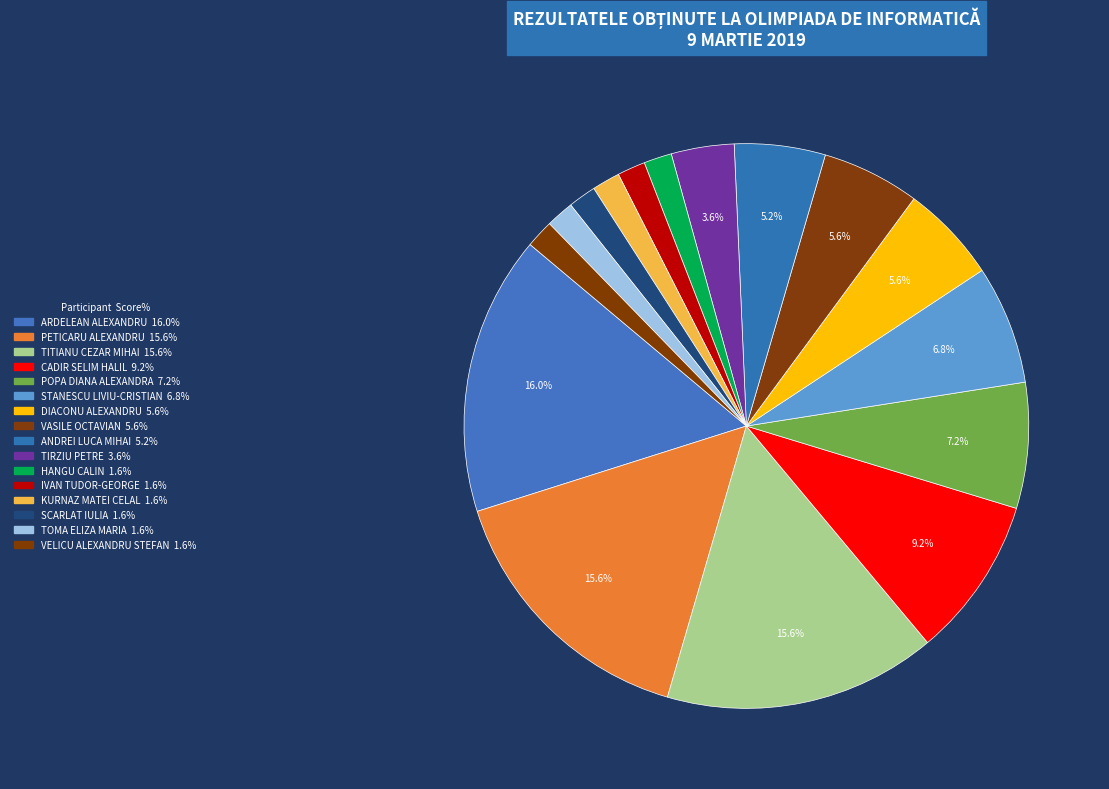

Does any single category account for the majority?

No